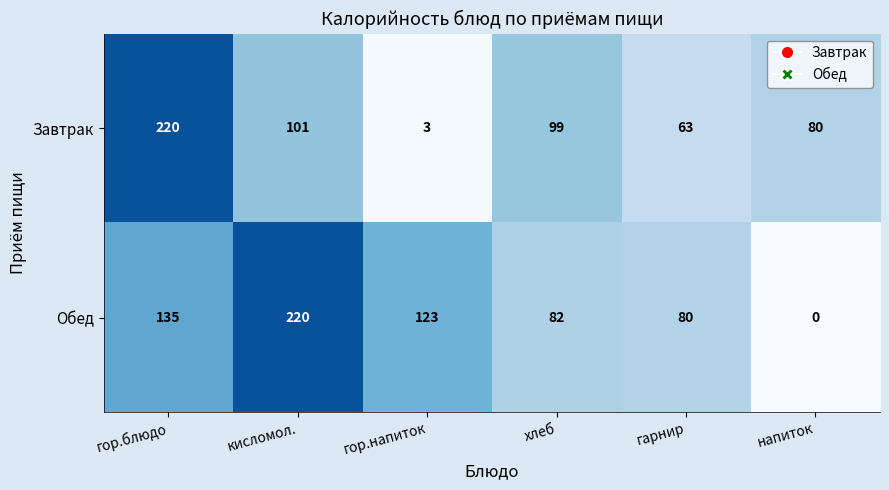

What is the maximum value shown in the chart?

220